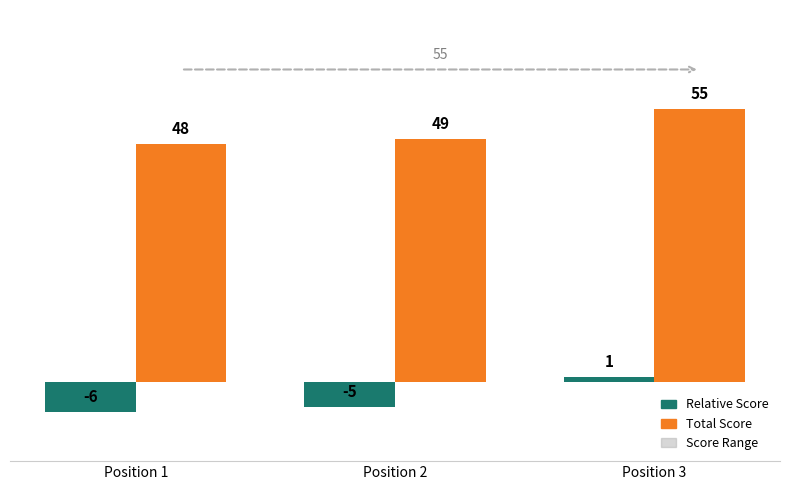

At which category is the sum across all series the highest?

Position 3